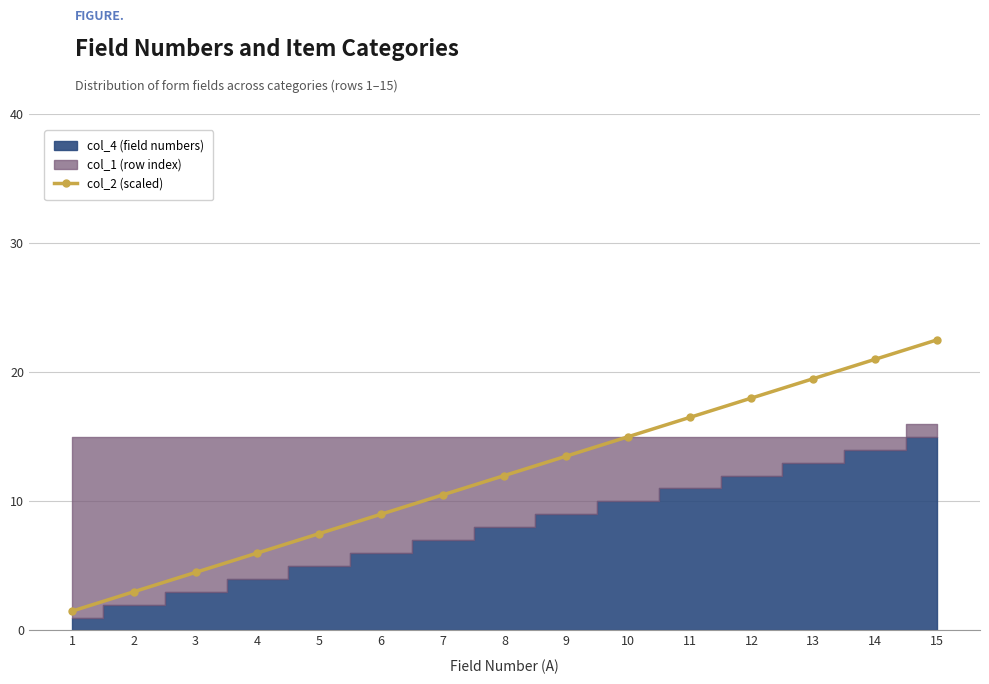

What is the value of the 4th point from the left?

6.0